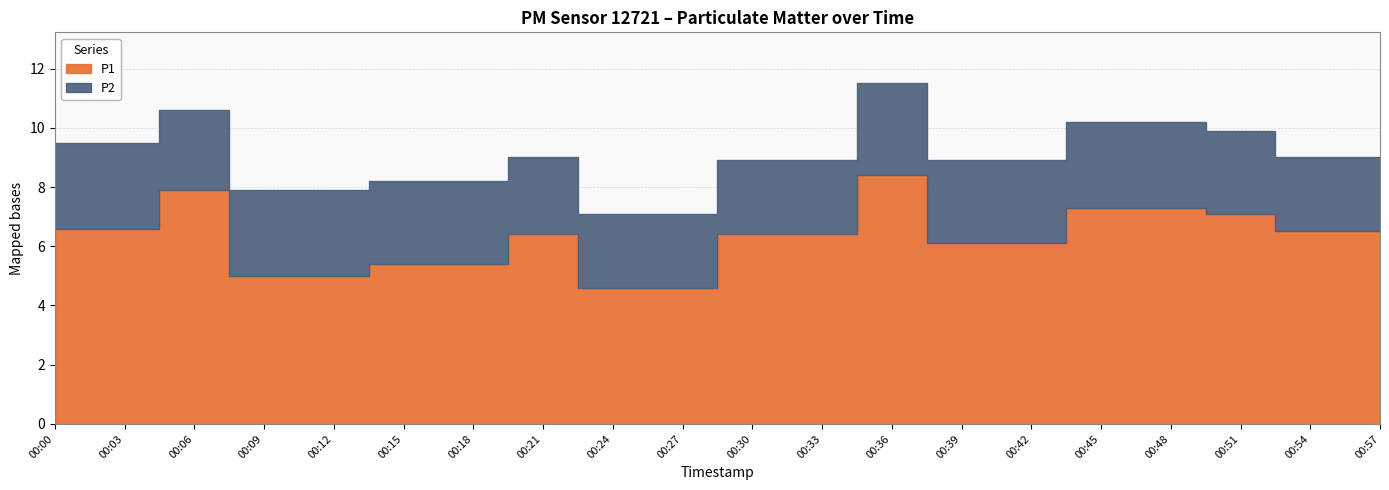

The P2 series shows 3.1 at 00:36. True or false?

True